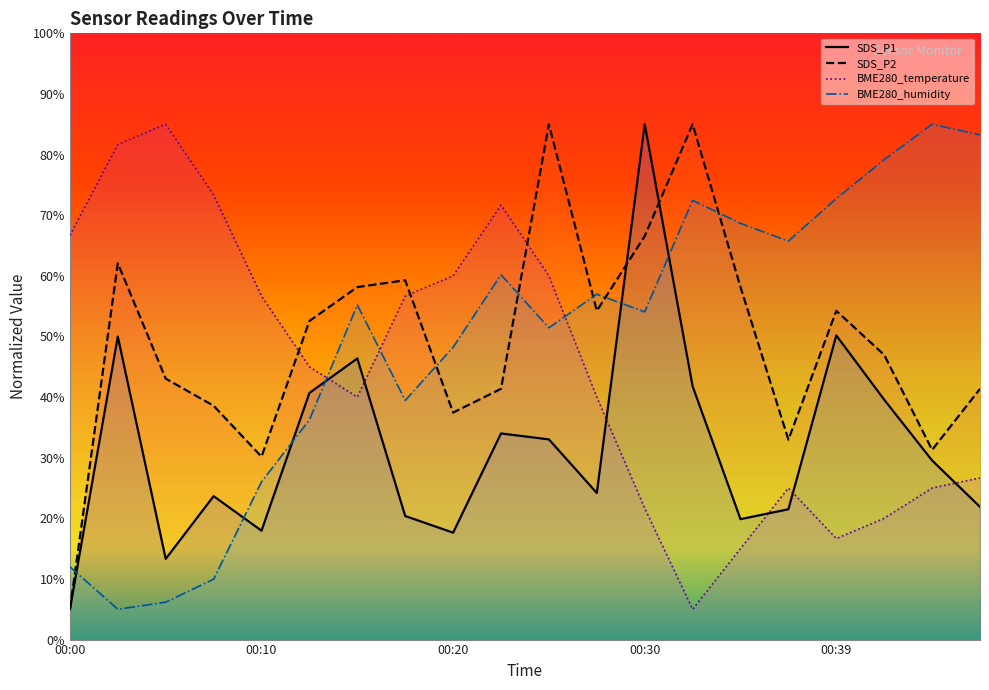

At how many categories does at least one series exceed 72?

10